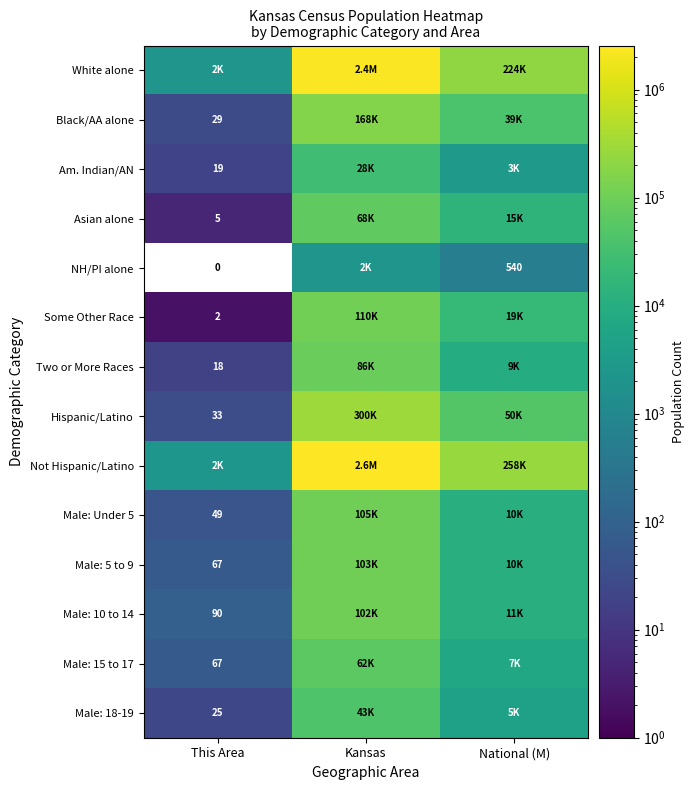

Is it true that Male: 18-19 equals 33 at This Area?

False